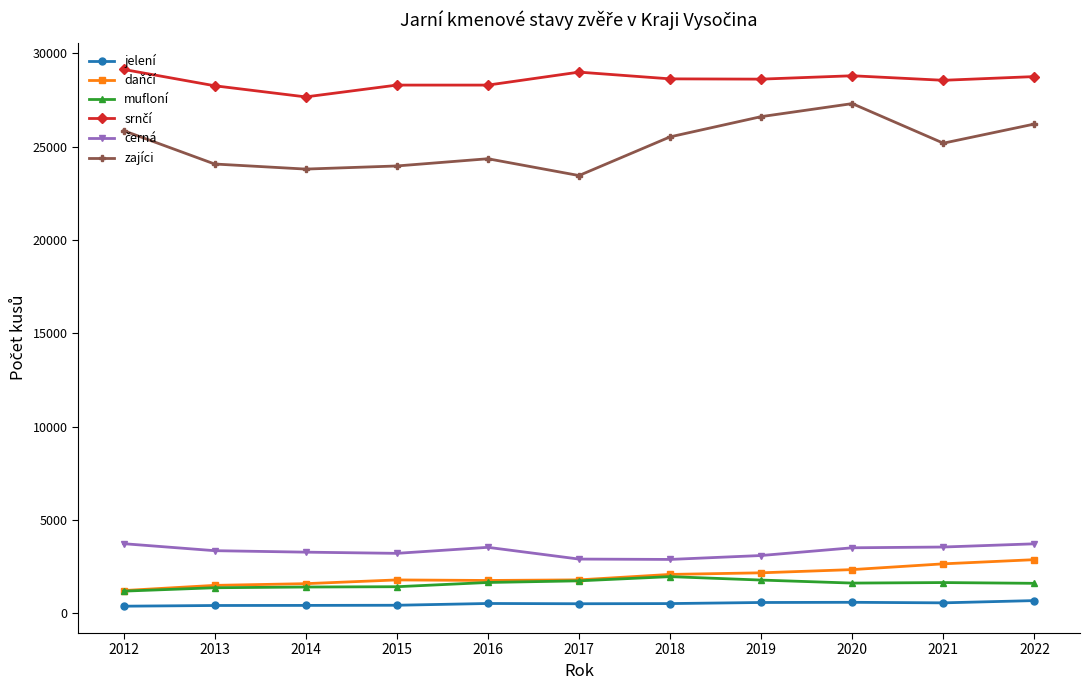

Is it true that zajíci equals 38357 at 2018?

False